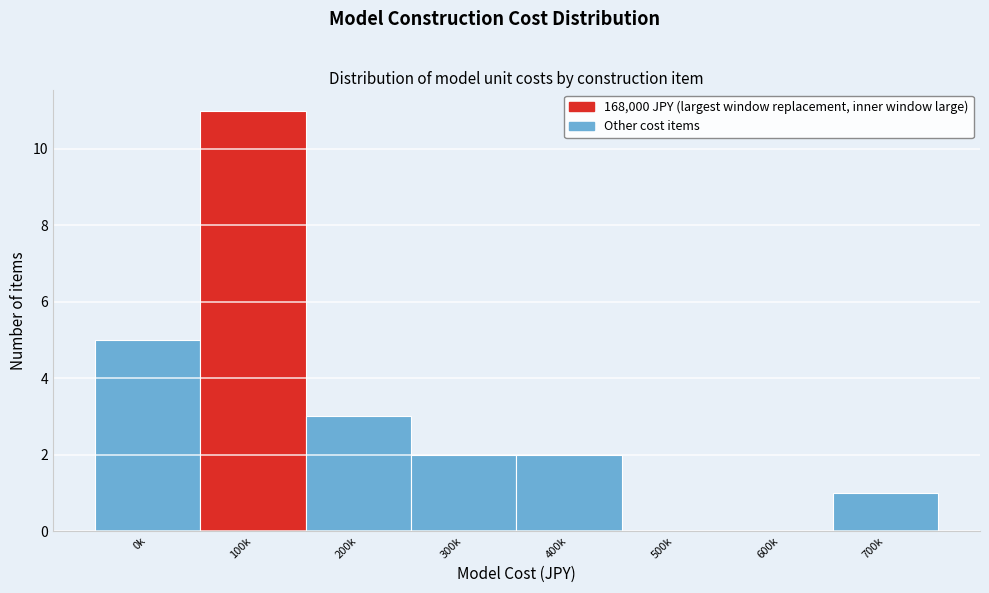

Reading left to right, transcribe all the data shown in this chart.

0k=5	100k=11	200k=3	300k=2	400k=2	500k=0	600k=0	700k=1